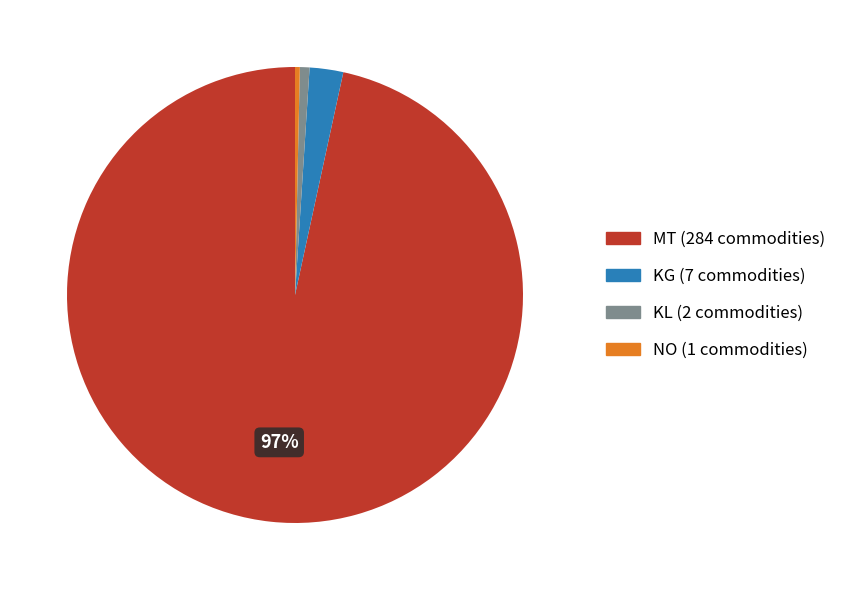

To the nearest percent, what is the combined percentage of KL and NO?

1%